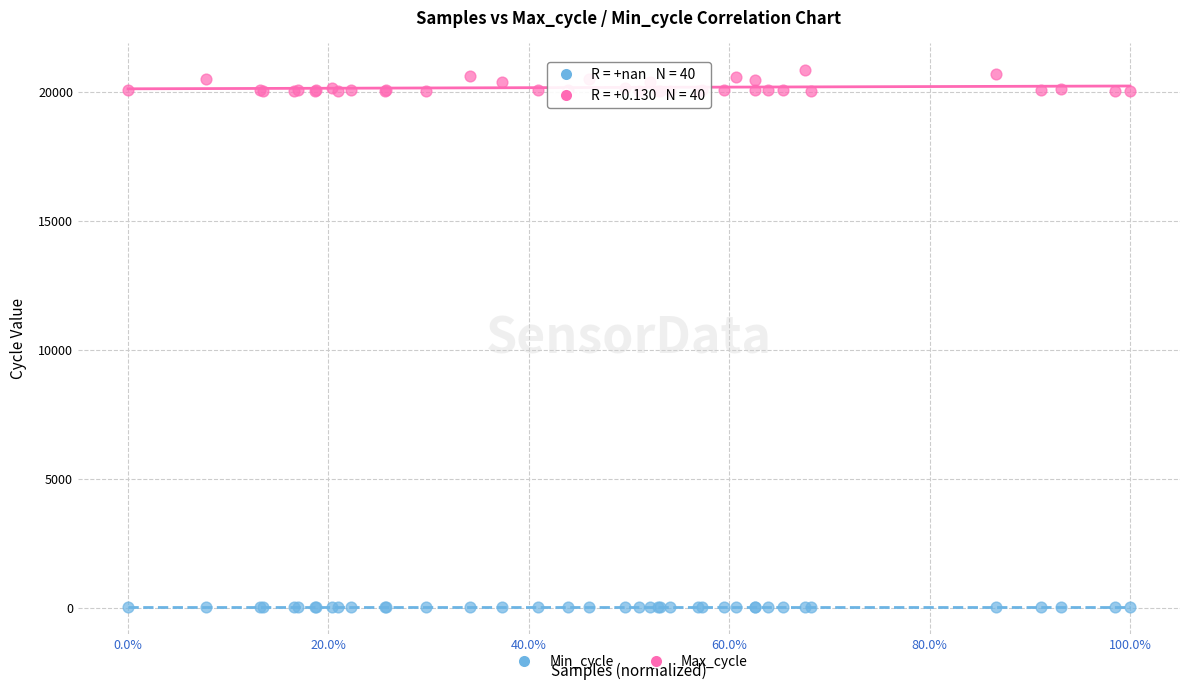

Which series reaches the minimum Y coordinate?

Min_cycle